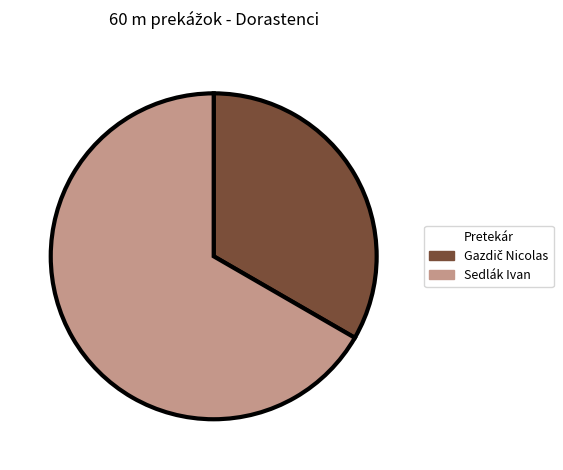

True or false: Sedlák Ivan accounts for 56% of the total.

False